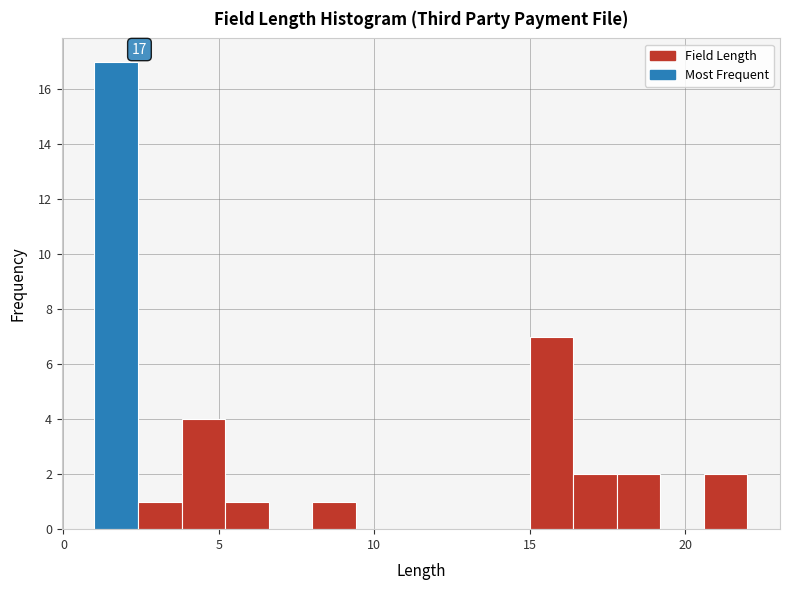

Around what value on the x-axis is the tallest bar? Give the approximate position of its centre, as read against the axis.

1.5